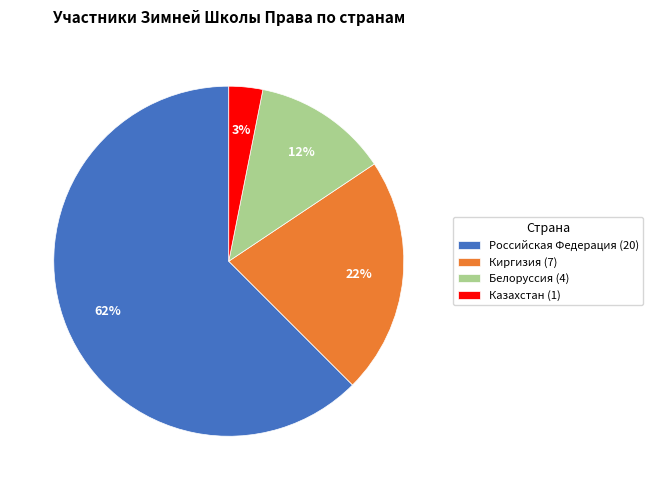

Which category has the biggest portion of the pie?

Российская Федерация